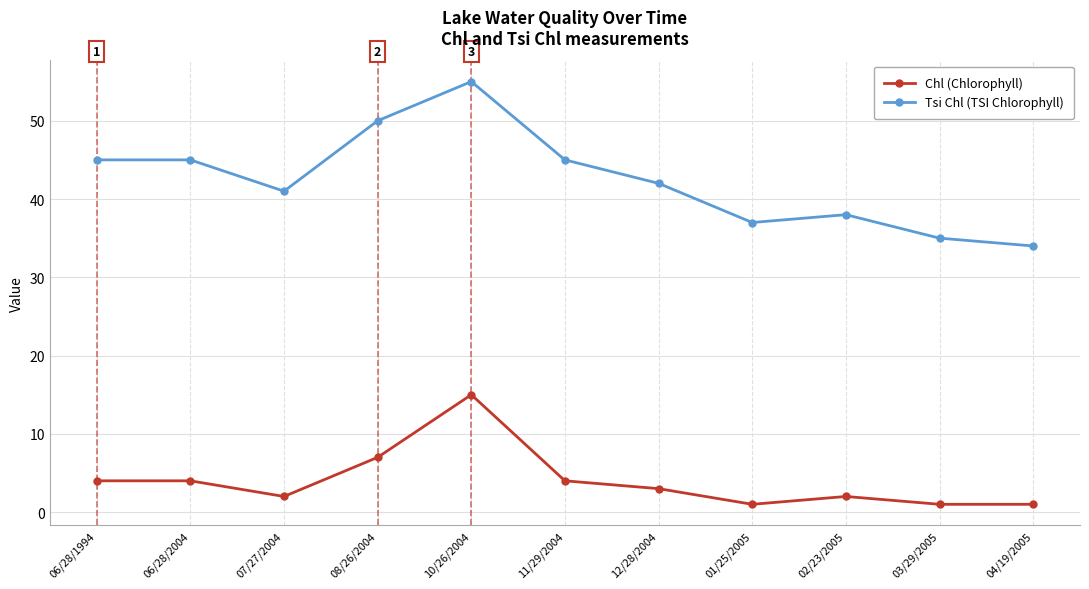

Rank the series at 11/29/2004 from highest to lowest value.

Tsi Chl (TSI Chlorophyll), Chl (Chlorophyll)